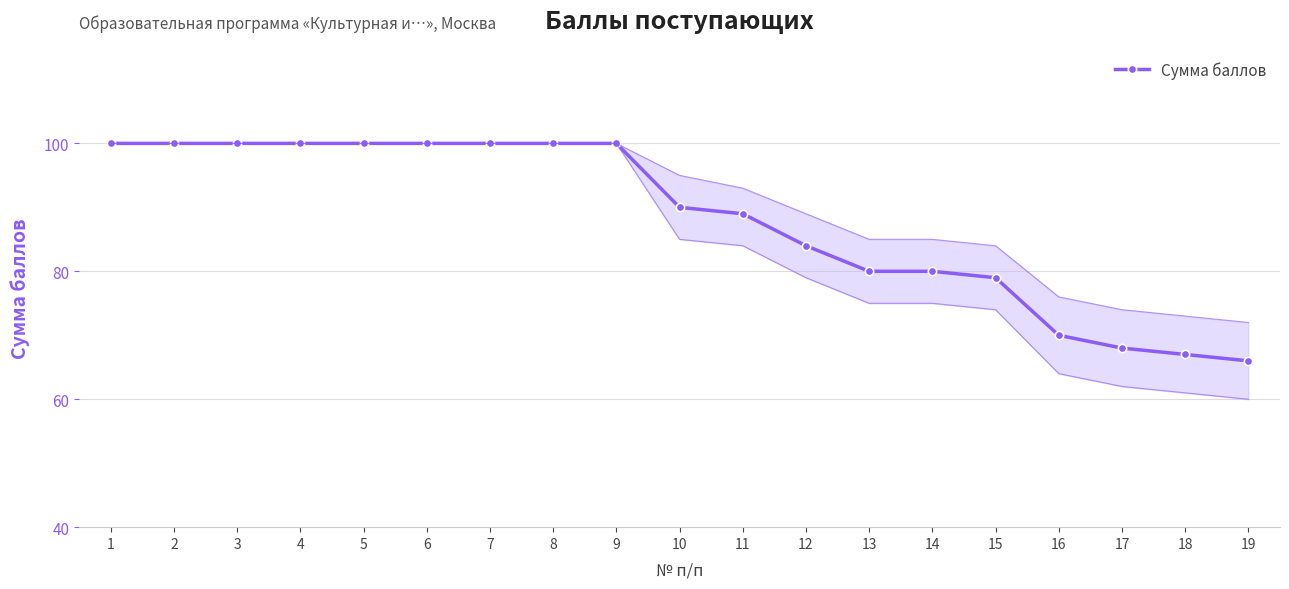

What is the difference between the maximum and second lowest values?

33